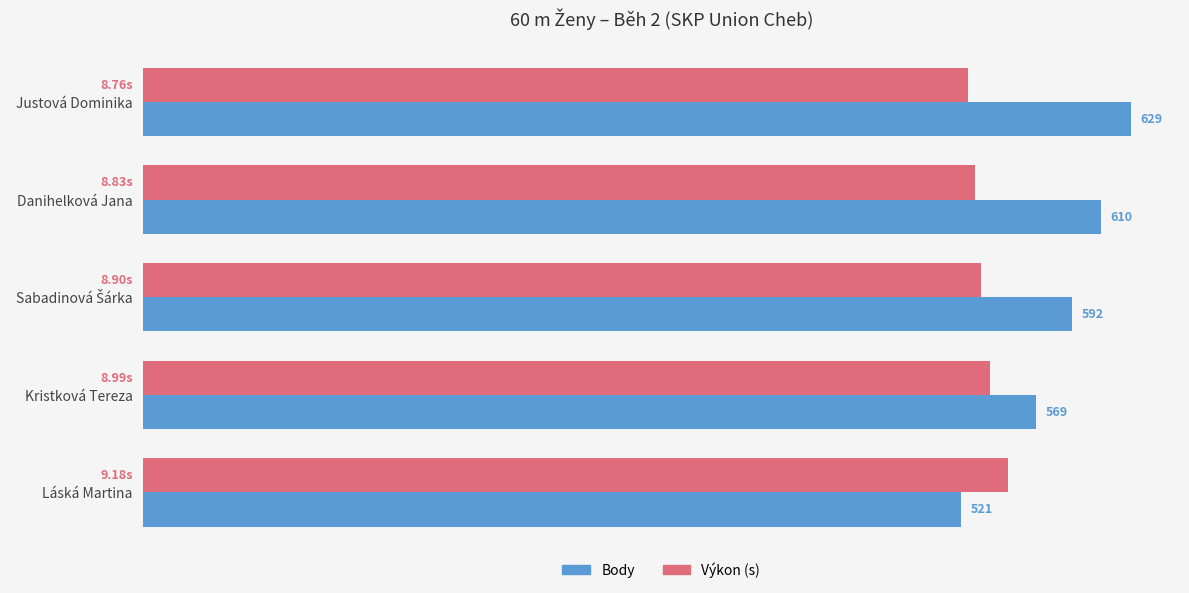

At which category is the sum across all series the highest?

Justová Dominika